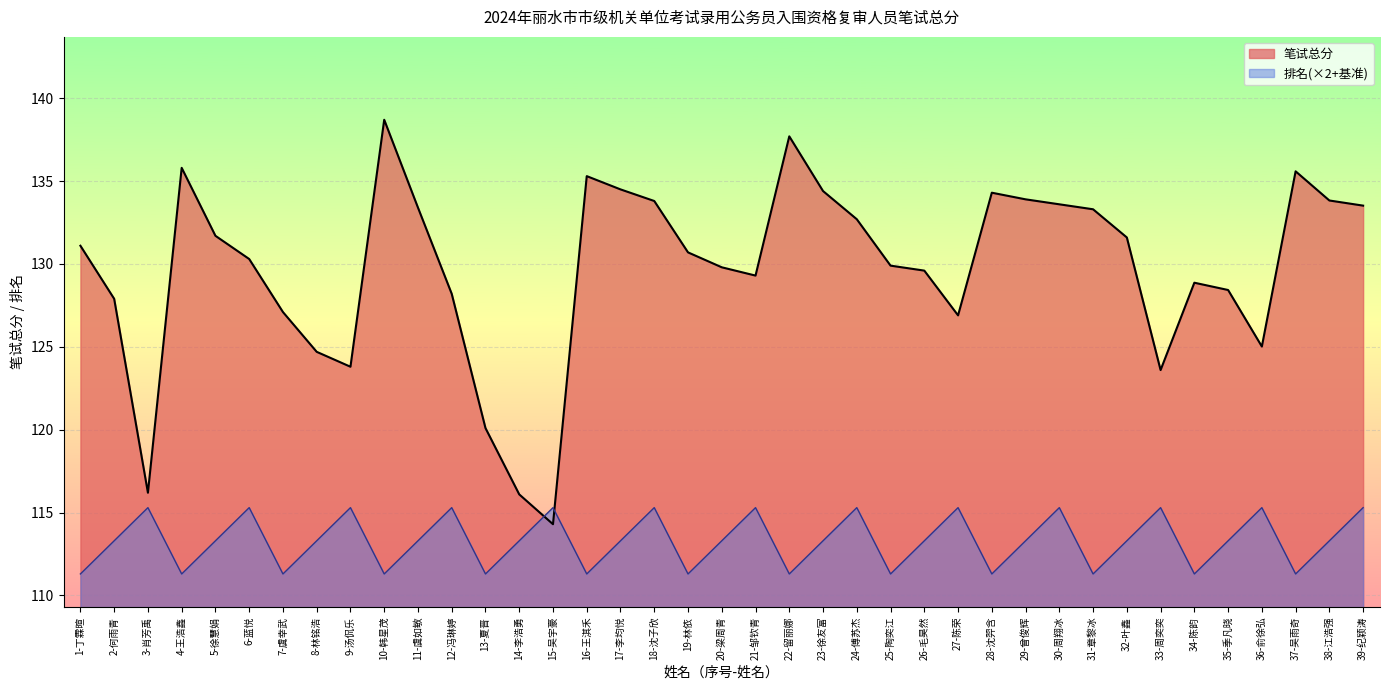

Between which two adjacent categories do 排名 and 笔试总分 first intersect?

14-李浩勇 and 15-吴宇豪